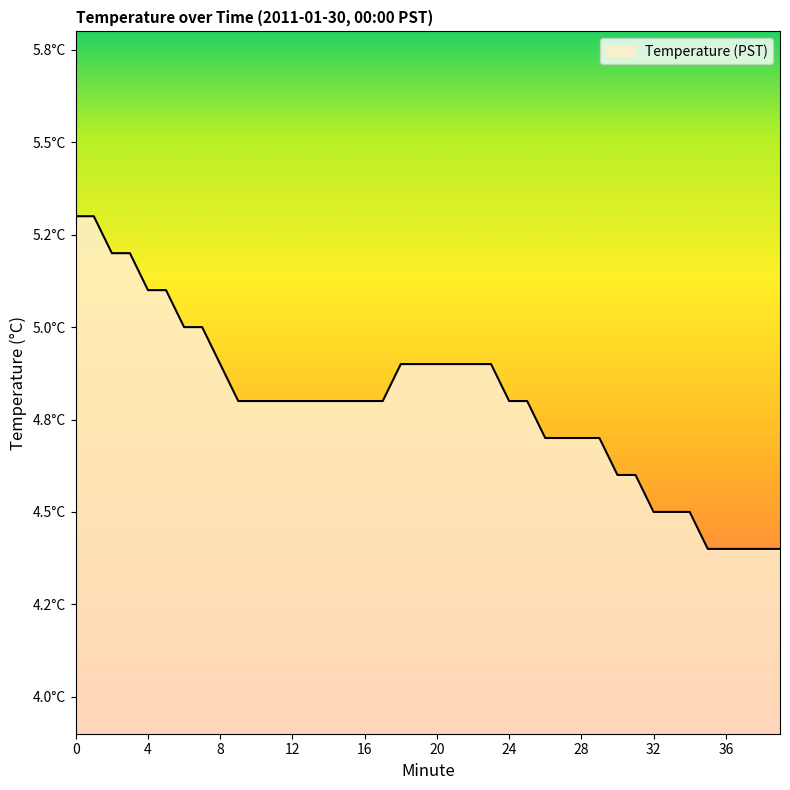

Is this an area chart (filled region under the line)?

Yes